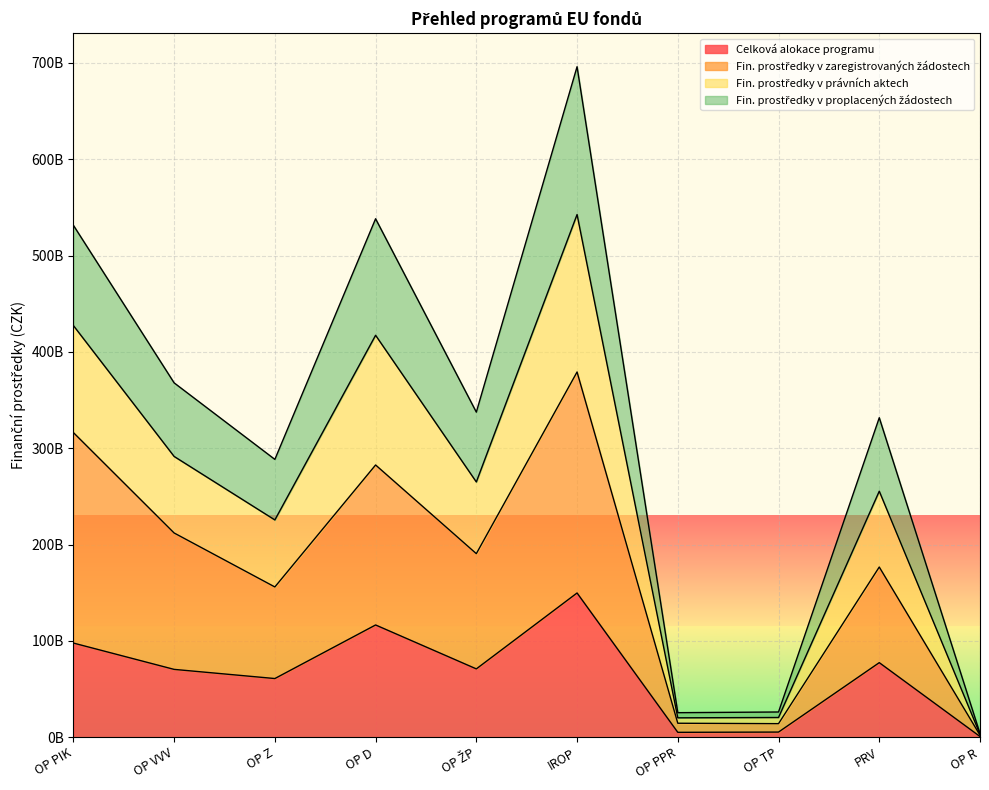

Does the chart display data point markers on the line(s)?

No